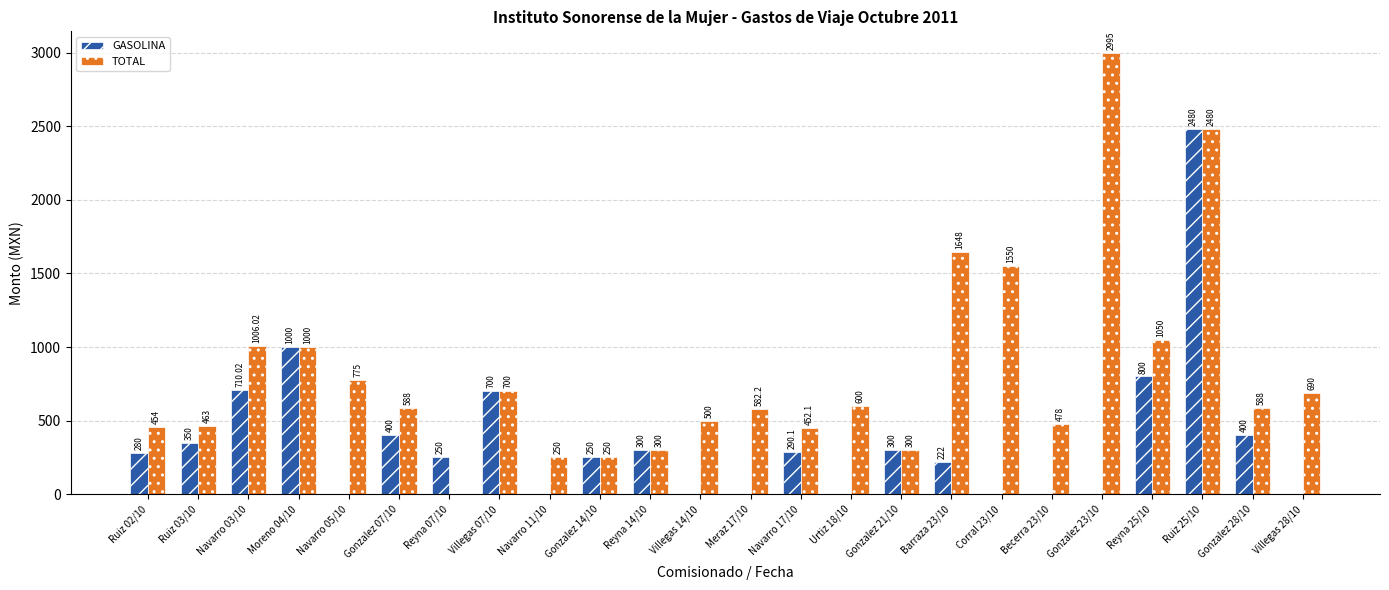

Are the bars grouped side by side (vs. stacked)?

Yes